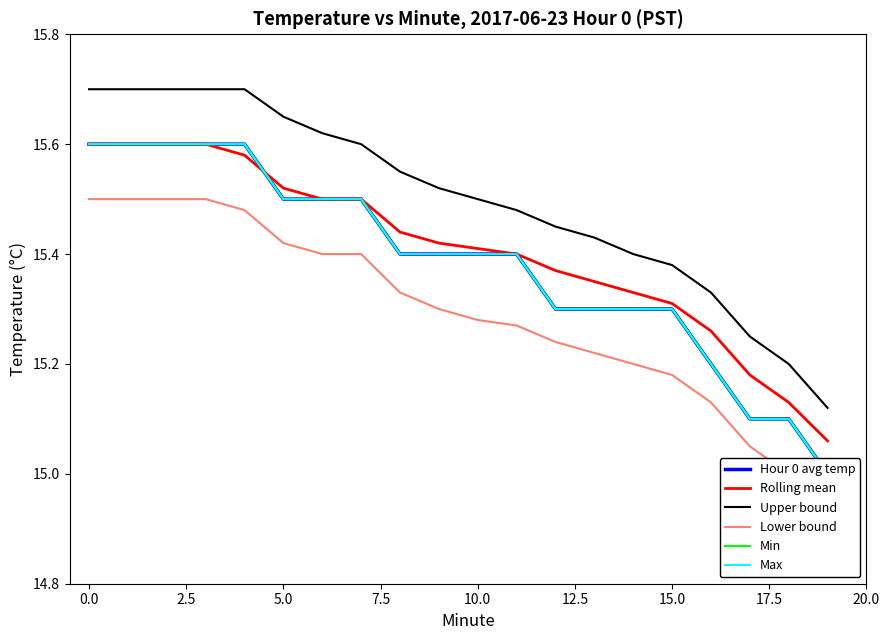

True or false: Upper bound and Rolling mean cross at least once.

False